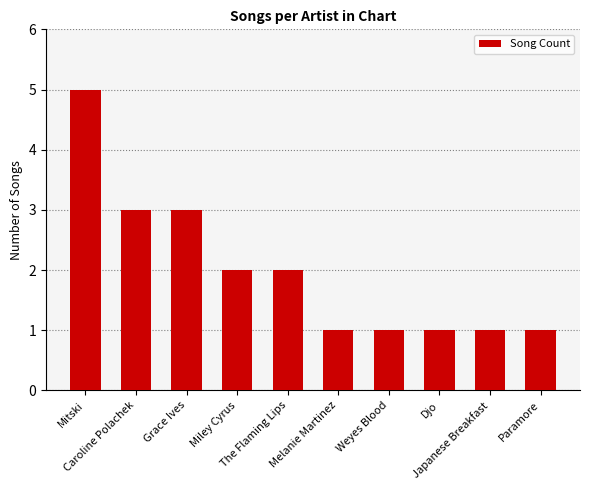

What is the sum of the values at Grace Ives and Japanese Breakfast?

4